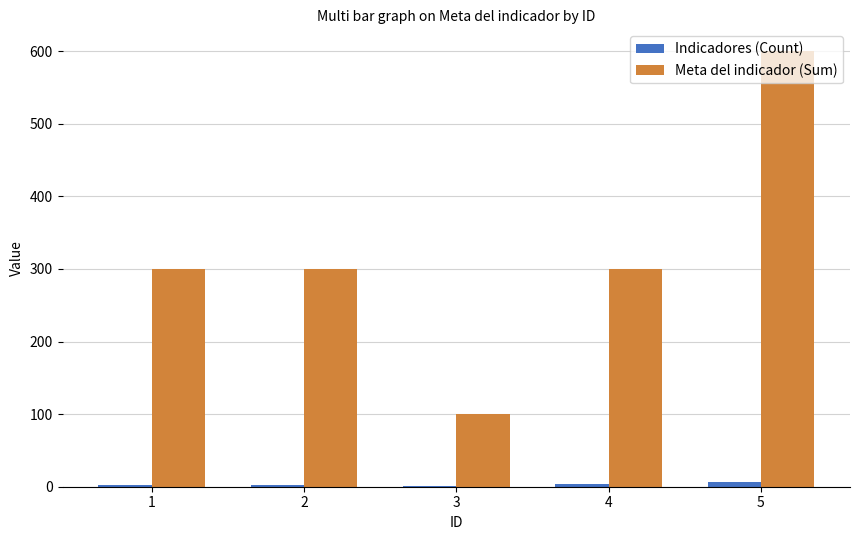

Is it true that Meta del indicador (Sum) equals 300 at 1?

True